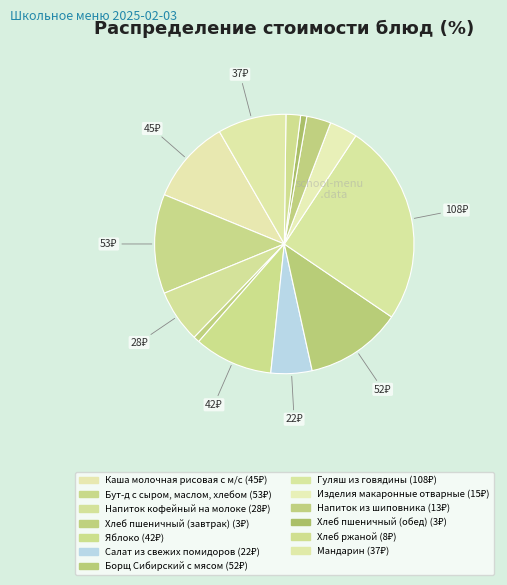

How many slices are in this pie chart?

13